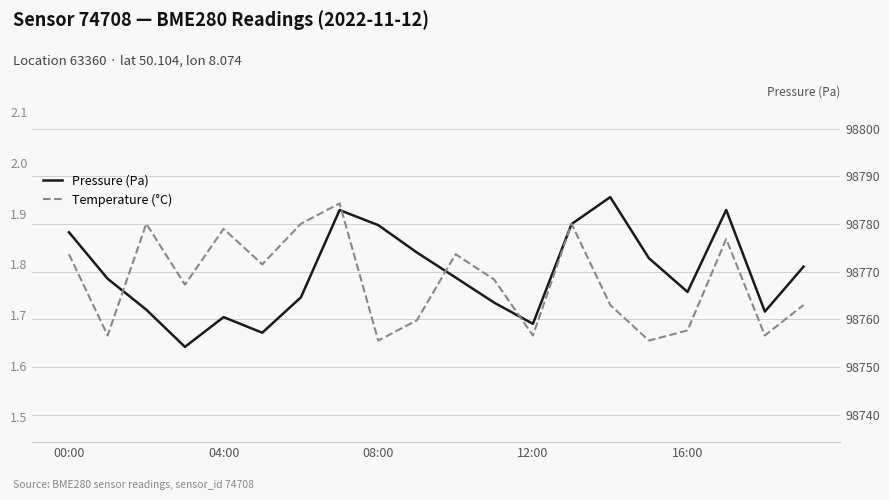

In Temperature (°C), how many points are lower than both neighbors (excluding endpoints)?

7